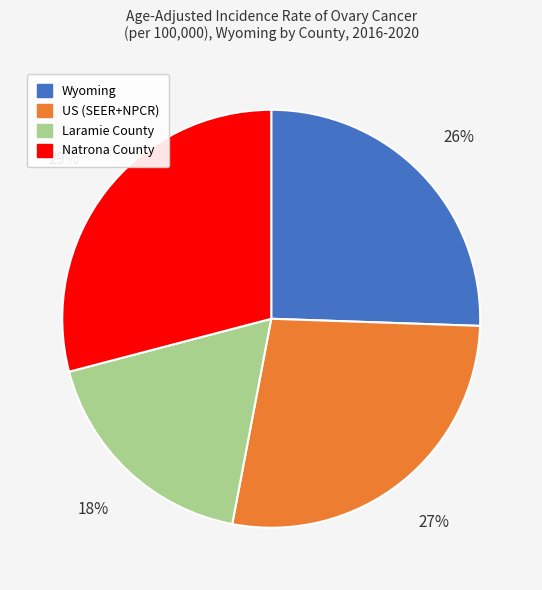

To the nearest percent, what is the difference between the Natrona County and Laramie County slice percentages?

11%